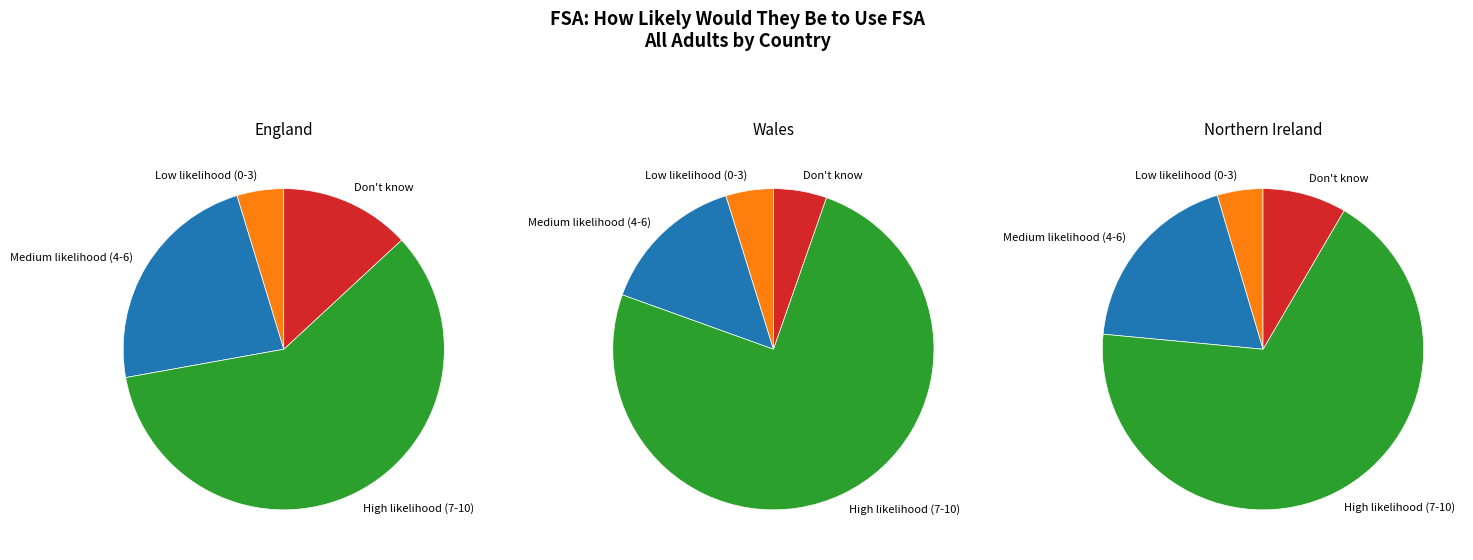

Does Low likelihood (0-3) account for over 50% of the chart?

No